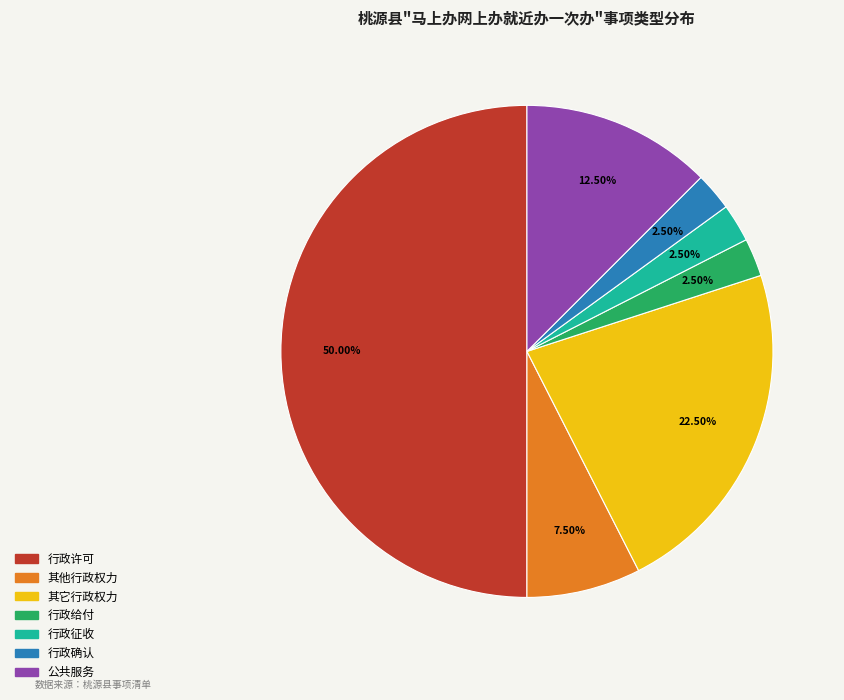

Which slice is the largest?

行政许可